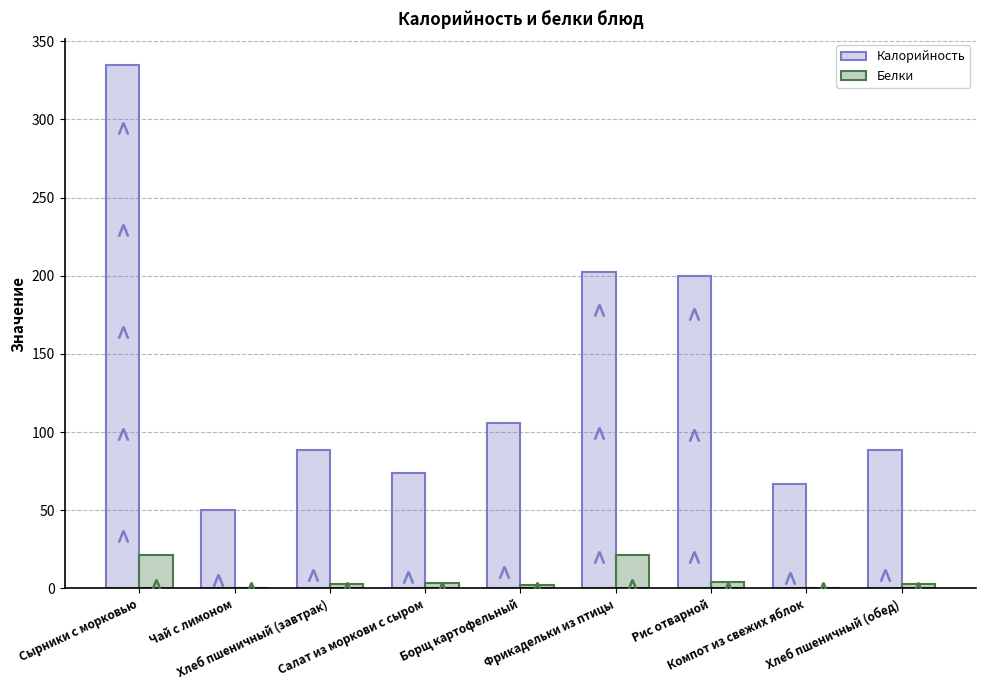

Which series has the largest total across all categories?

Калорийность